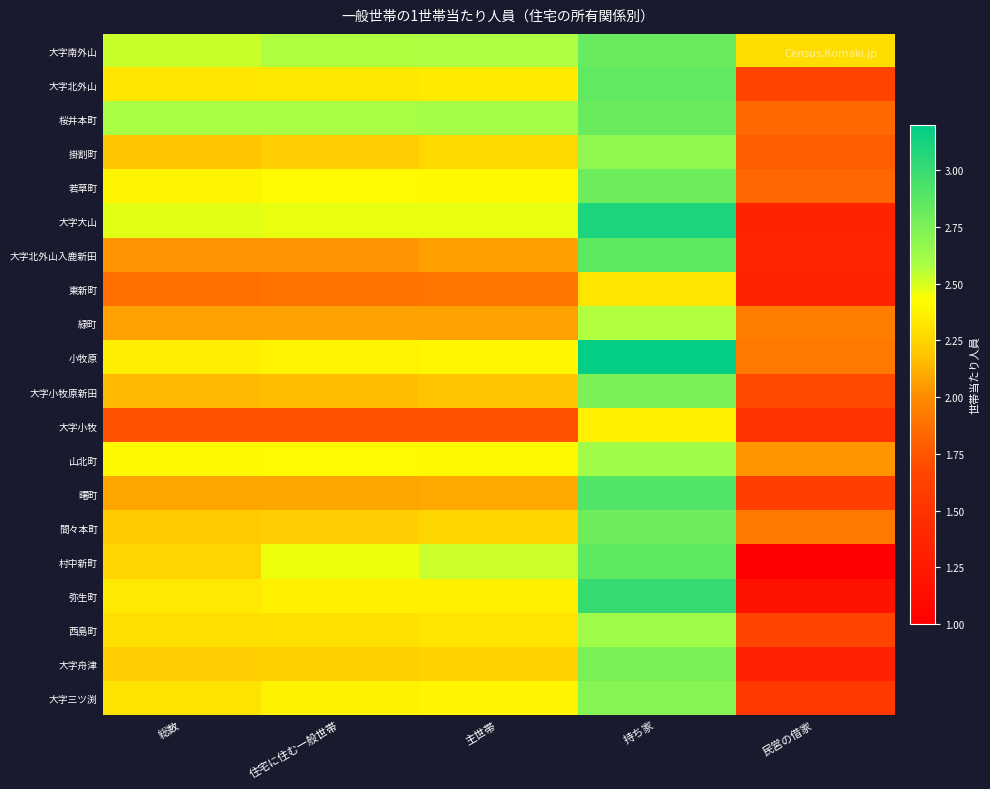

Reading left to right, transcribe all the data shown in this chart.

大字南外山: 総数=2.5	住宅に住む一般世帯=2.6	主世帯=2.6	持ち家=2.8	民営の借家=2.3
大字北外山: 総数=2.3	住宅に住む一般世帯=2.3	主世帯=2.3	持ち家=2.8	民営の借家=1.7
桜井本町: 総数=2.6	住宅に住む一般世帯=2.6	主世帯=2.6	持ち家=2.8	民営の借家=1.8
掛割町: 総数=2.2	住宅に住む一般世帯=2.2	主世帯=2.3	持ち家=2.7	民営の借家=1.8
若草町: 総数=2.4	住宅に住む一般世帯=2.4	主世帯=2.4	持ち家=2.8	民営の借家=1.8
大字大山: 総数=2.5	住宅に住む一般世帯=2.5	主世帯=2.5	持ち家=3.1	民営の借家=1.4
大字北外山入鹿新田: 総数=2.0	住宅に住む一般世帯=2.0	主世帯=2.1	持ち家=2.9	民営の借家=1.4
東新町: 総数=1.9	住宅に住む一般世帯=1.9	主世帯=1.9	持ち家=2.3	民営の借家=1.4
緑町: 総数=2.1	住宅に住む一般世帯=2.1	主世帯=2.1	持ち家=2.6	民営の借家=1.9
小牧原: 総数=2.4	住宅に住む一般世帯=2.4	主世帯=2.4	持ち家=3.2	民営の借家=1.9
大字小牧原新田: 総数=2.2	住宅に住む一般世帯=2.2	主世帯=2.2	持ち家=2.8	民営の借家=1.7
大字小牧: 総数=1.7	住宅に住む一般世帯=1.7	主世帯=1.7	持ち家=2.4	民営の借家=1.5
山北町: 総数=2.4	住宅に住む一般世帯=2.4	主世帯=2.4	持ち家=2.6	民営の借家=2.0
曙町: 総数=2.1	住宅に住む一般世帯=2.1	主世帯=2.1	持ち家=2.9	民営の借家=1.6
間々本町: 総数=2.2	住宅に住む一般世帯=2.2	主世帯=2.3	持ち家=2.8	民営の借家=1.9
村中新町: 総数=2.2	住宅に住む一般世帯=2.5	主世帯=2.5	持ち家=2.9	民営の借家=1.0
弥生町: 総数=2.3	住宅に住む一般世帯=2.4	主世帯=2.4	持ち家=3.0	民営の借家=1.2
西島町: 総数=2.3	住宅に住む一般世帯=2.3	主世帯=2.3	持ち家=2.6	民営の借家=1.7
大字舟津: 総数=2.2	住宅に住む一般世帯=2.2	主世帯=2.2	持ち家=2.8	民営の借家=1.3
大字三ツ渕: 総数=2.3	住宅に住む一般世帯=2.4	主世帯=2.4	持ち家=2.7	民営の借家=1.6